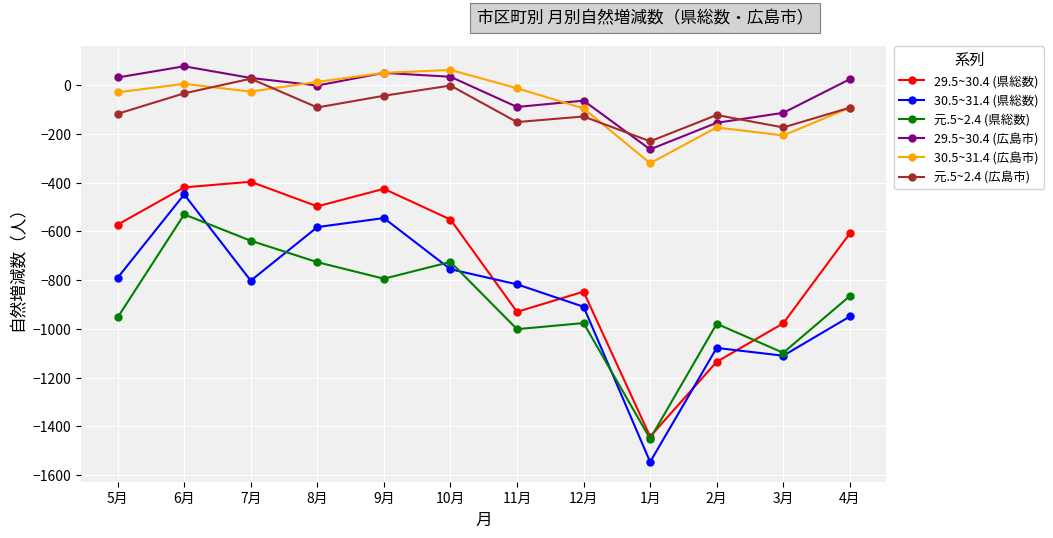

What is the value of the 30.5~31.4 (県総数) point at the 5th from the left?

-545